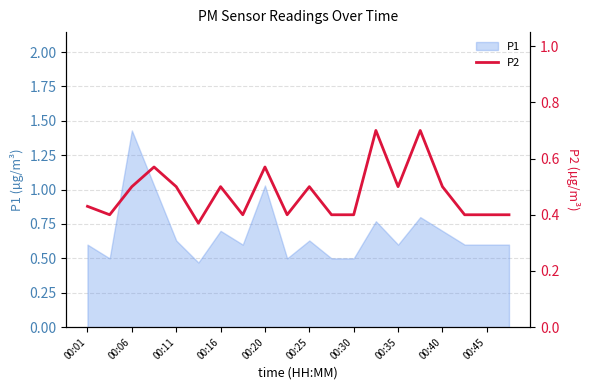

What is the sum of all values?

9.5